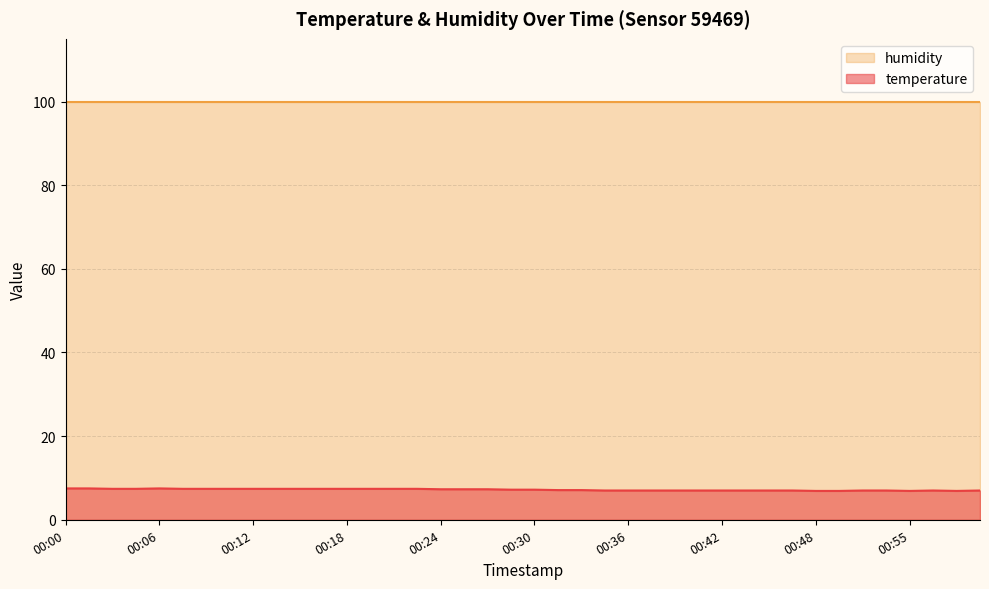

True or false: temperature has a value of 7.4 at 00:12.

True